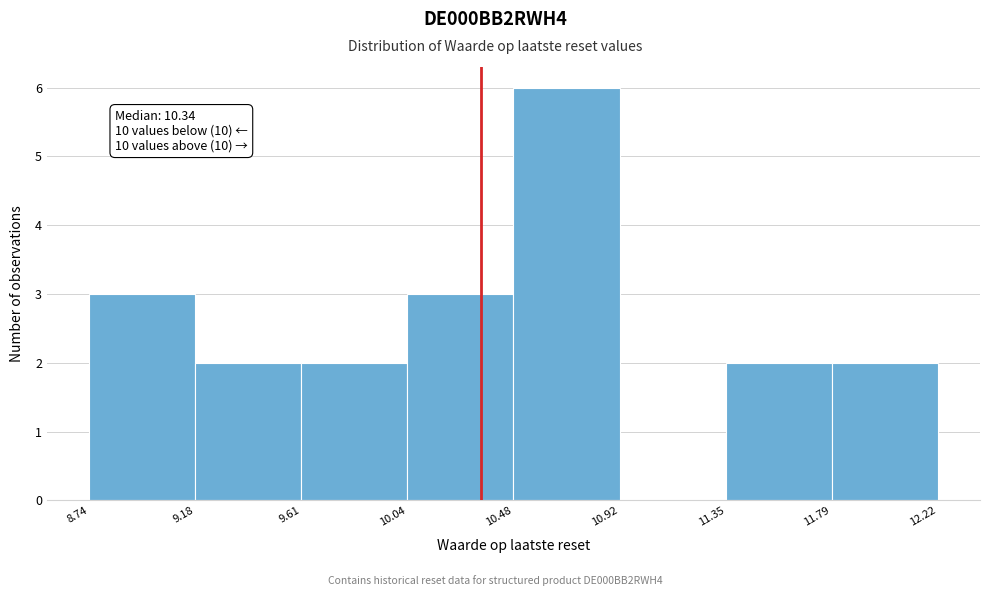

Over which range of the x-axis is the bar tallest?

10.48 to 10.92